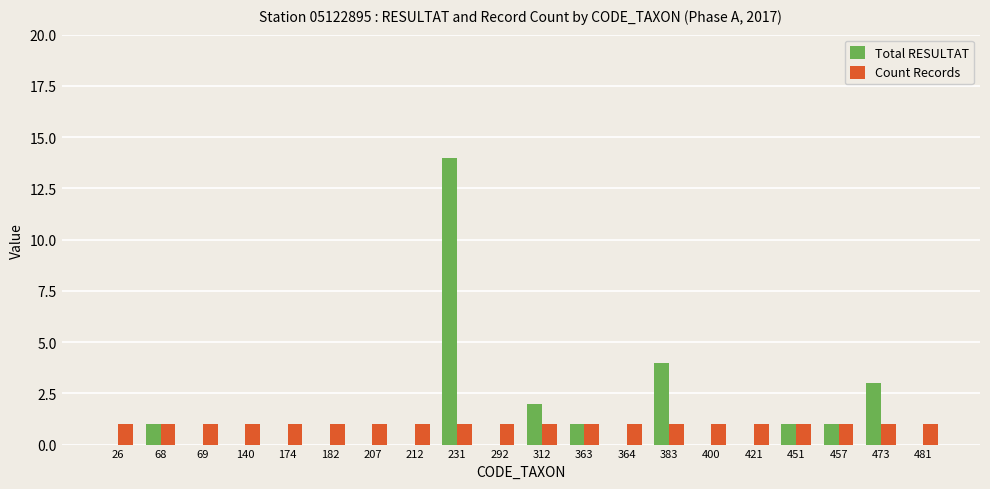

What is the sum of all Total RESULTAT values?

27